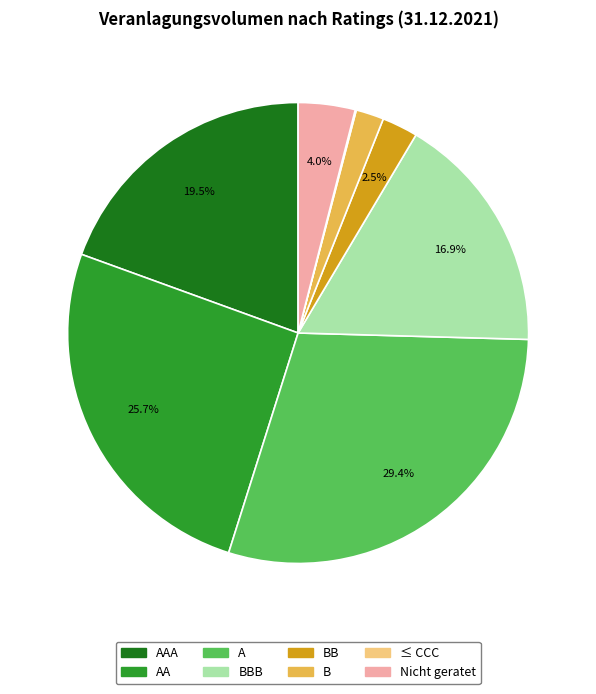

Is there any slice that represents more than half of the pie?

No